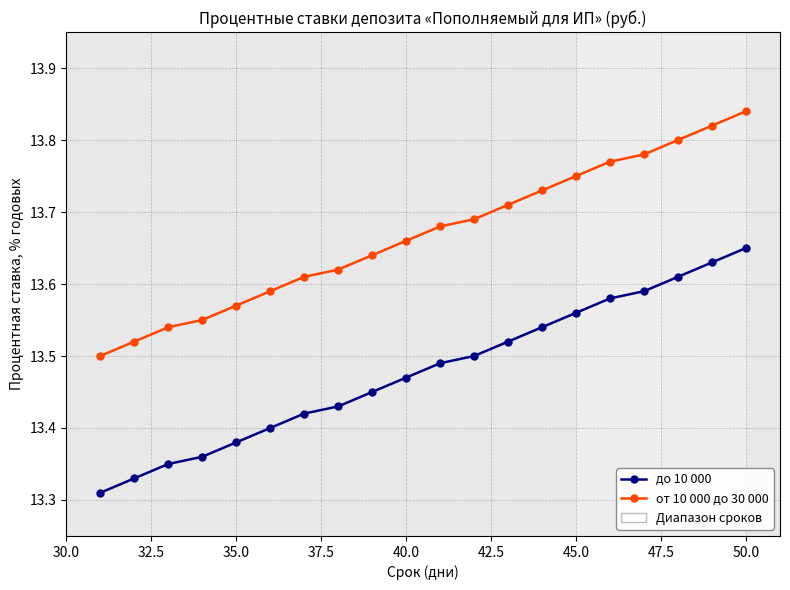

What is the difference between the maximum and minimum values in the от 10 000 до 30 000 series?

0.3